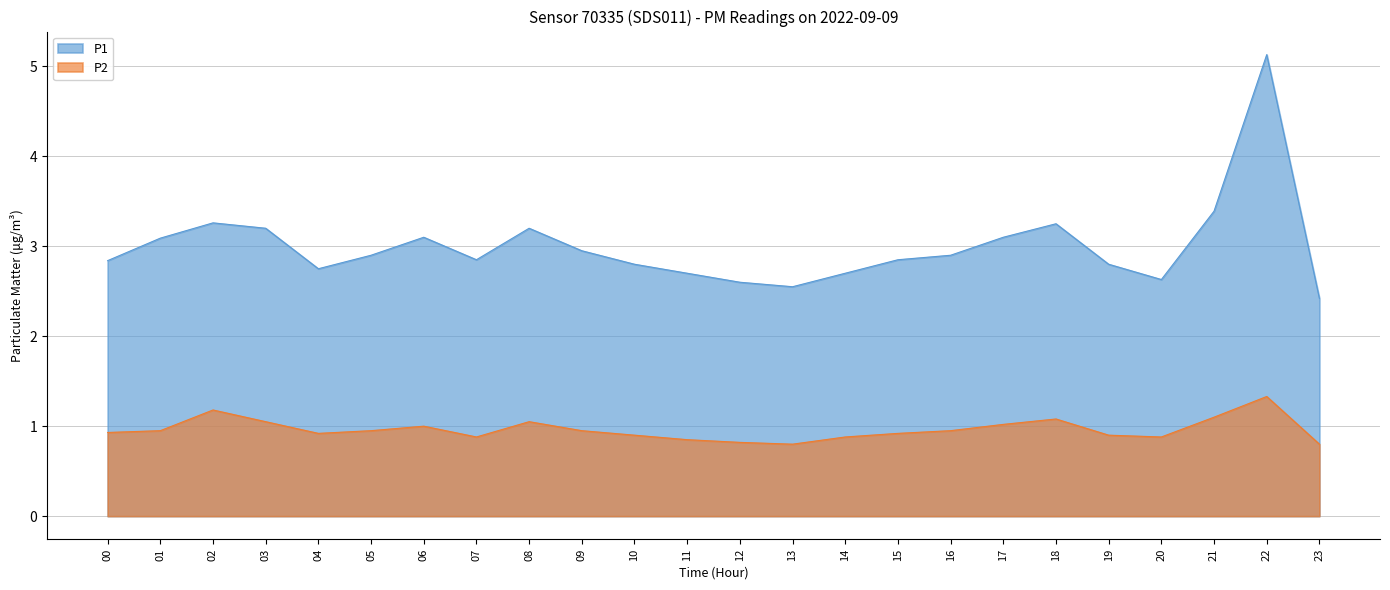

The value of P2 at 03 is 1.1. True or false?

True